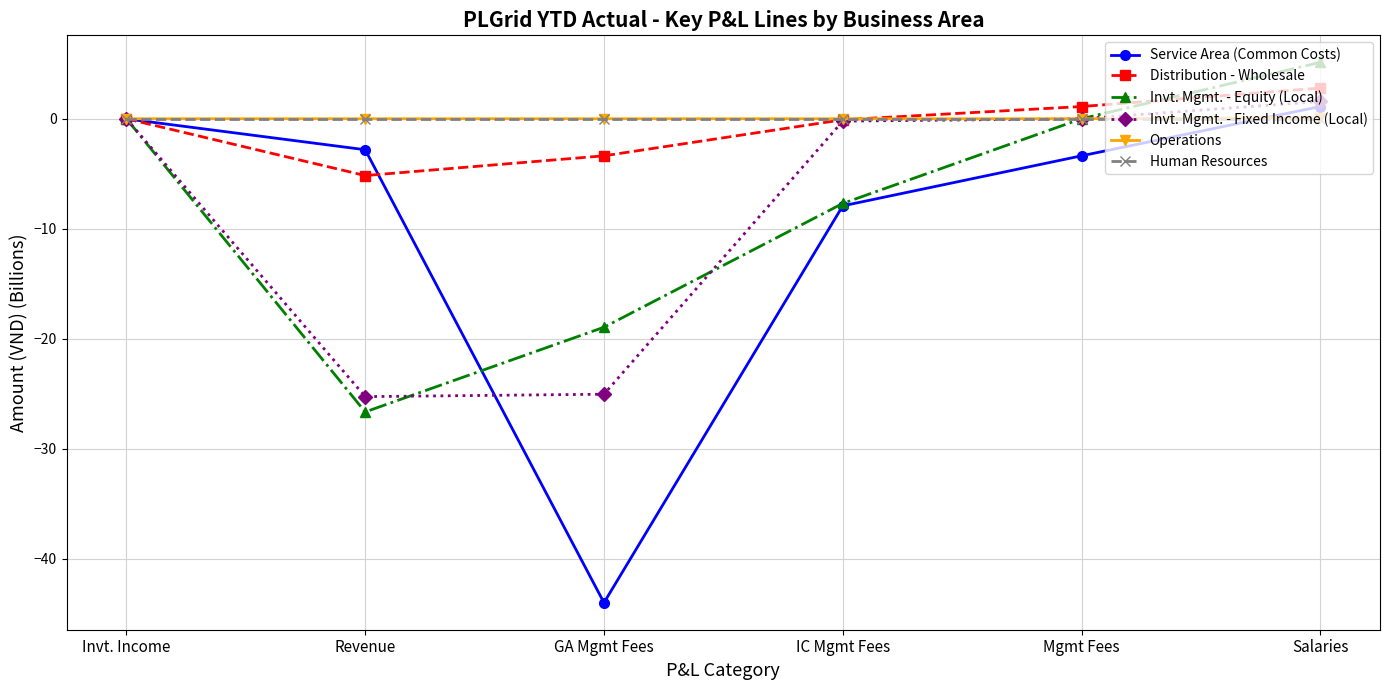

What is the approximate value of Service Area (Common Costs) at GA Mgmt Fees?

-44.0